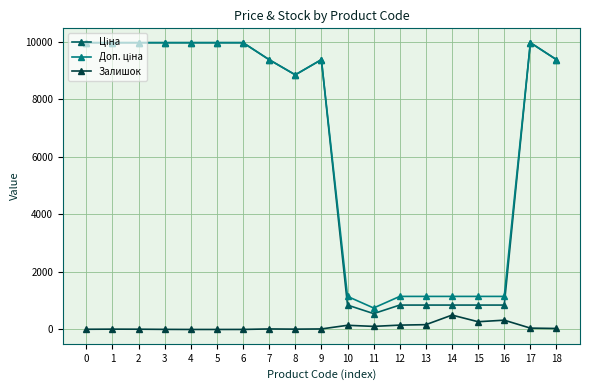

What is the total value across all series at 15?

2267.2